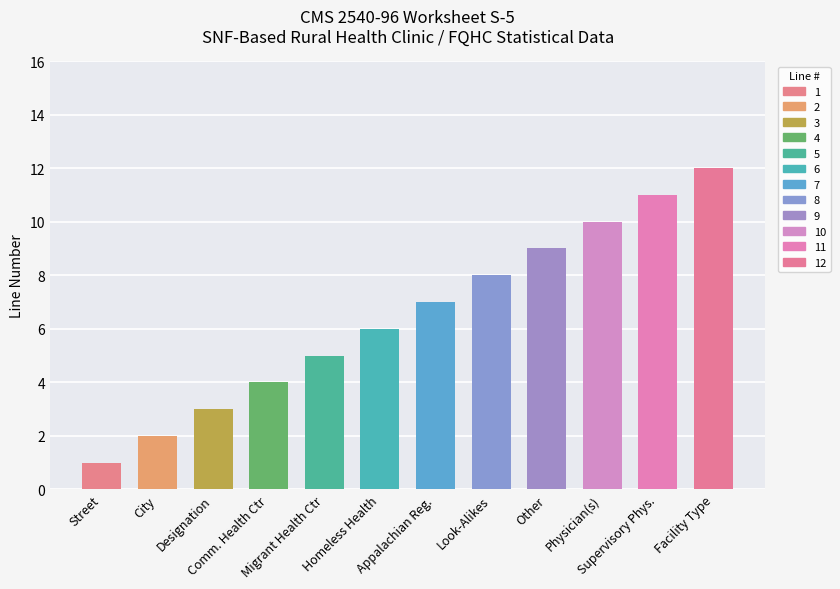

What is the minimum value shown in the chart?

1